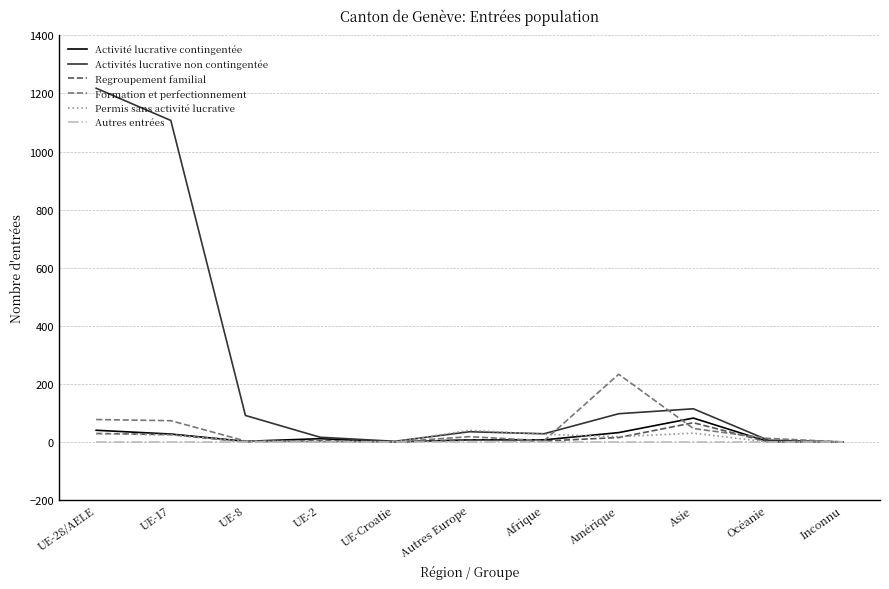

The value of Formation et perfectionnement at UE-2 is 1. True or false?

True